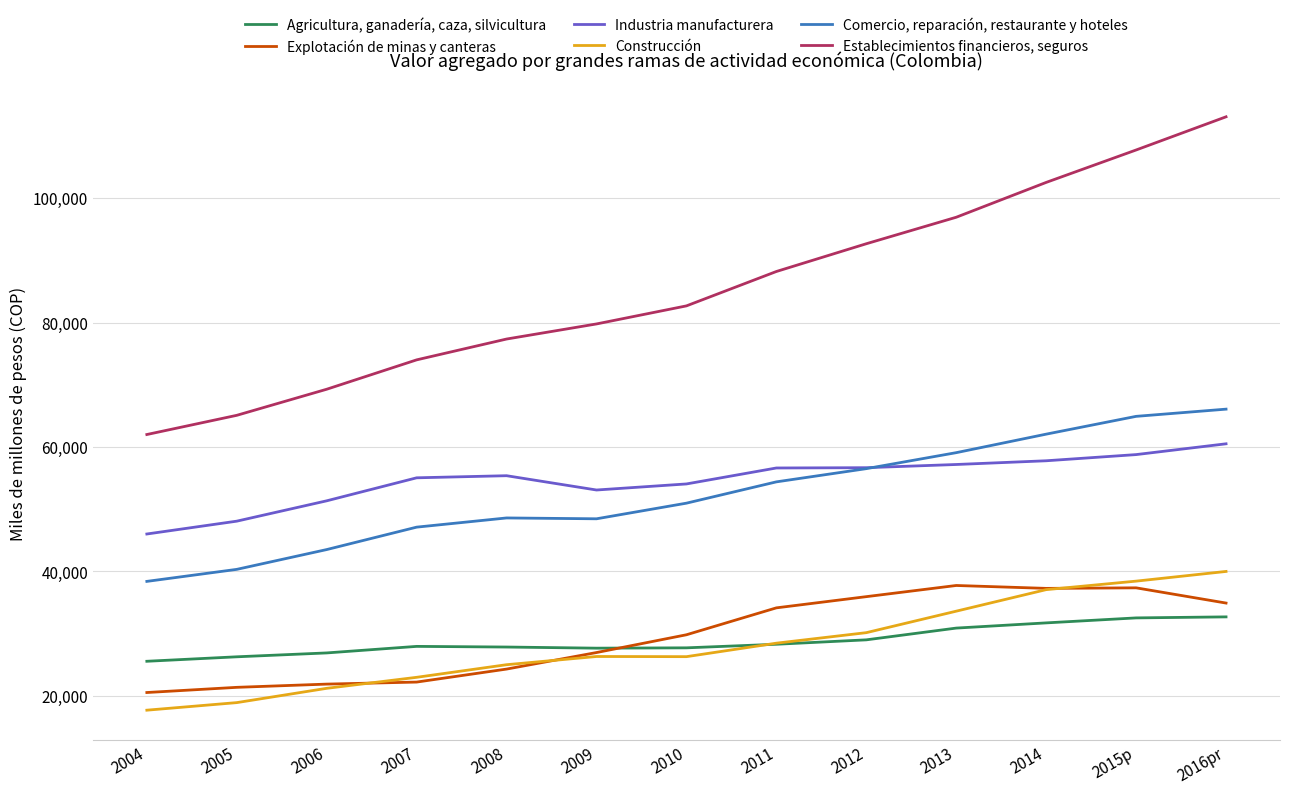

Which series has the largest total across all categories?

Establecimientos financieros, seguros